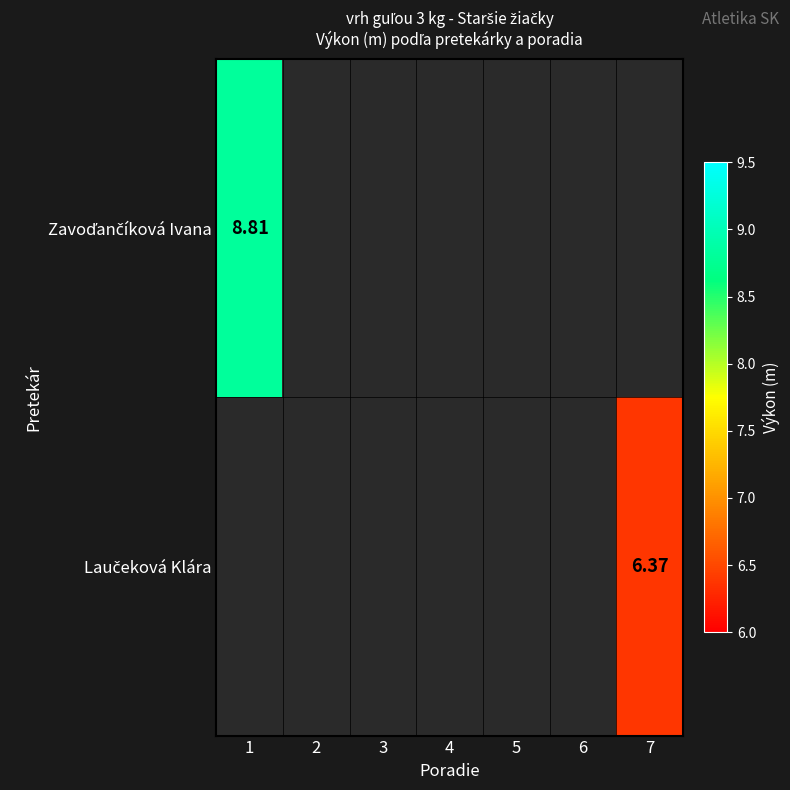

Rank the series by their average value, from highest to lowest.

Zavoďančíková Ivana, Laučeková Klára